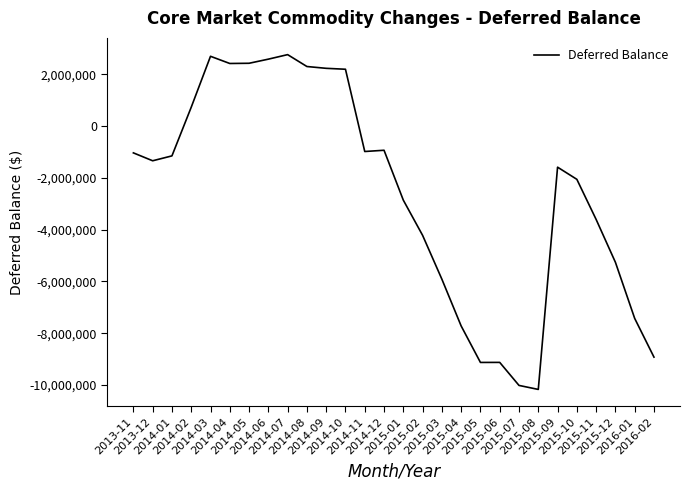

Does the chart display data point markers on the line(s)?

No